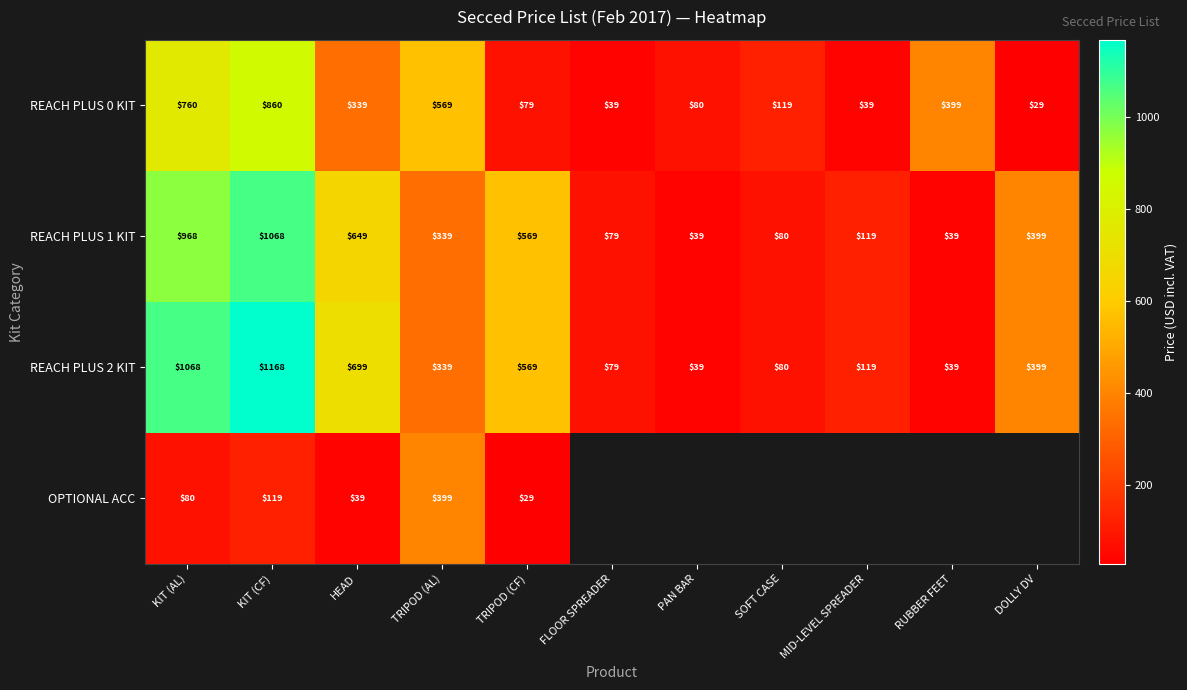

At KIT (AL), list the series in order from largest to smallest.

REACH PLUS 2 KIT, REACH PLUS 1 KIT, REACH PLUS 0 KIT, OPTIONAL ACC